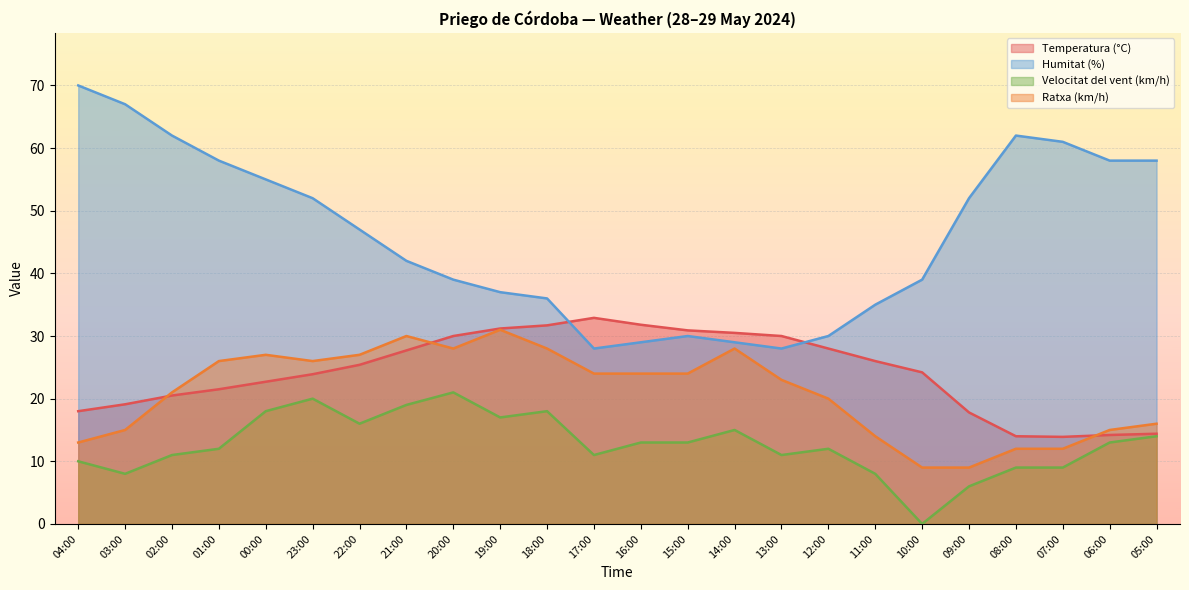

True or false: Temperatura (°C) has more than 0 interior local peaks.

True